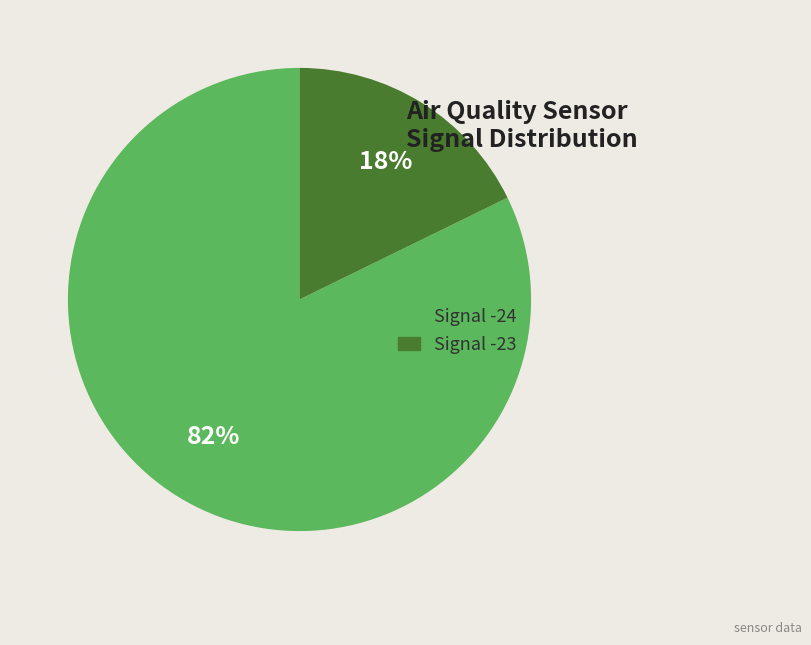

Approximately how many times larger is the value at Signal -24 compared to Signal -23?

4.6